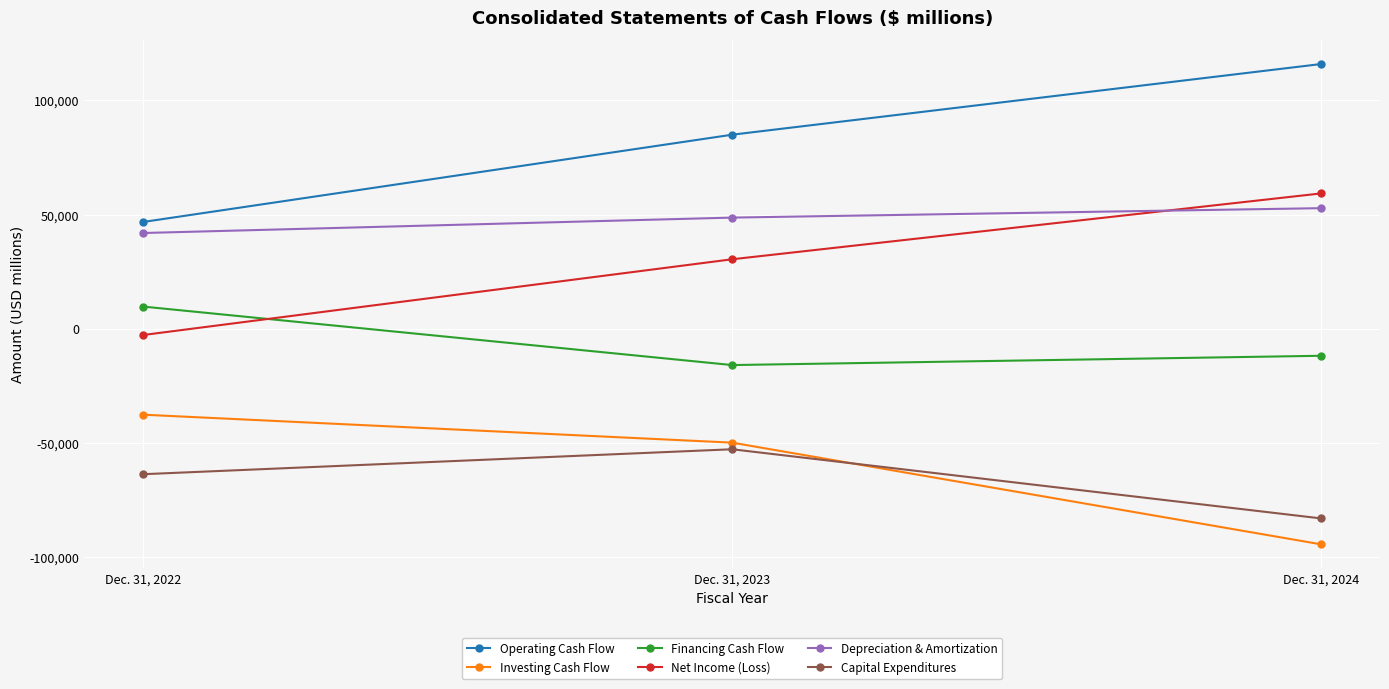

Which category has the lowest value in the Capital Expenditures series?

Dec. 31, 2024